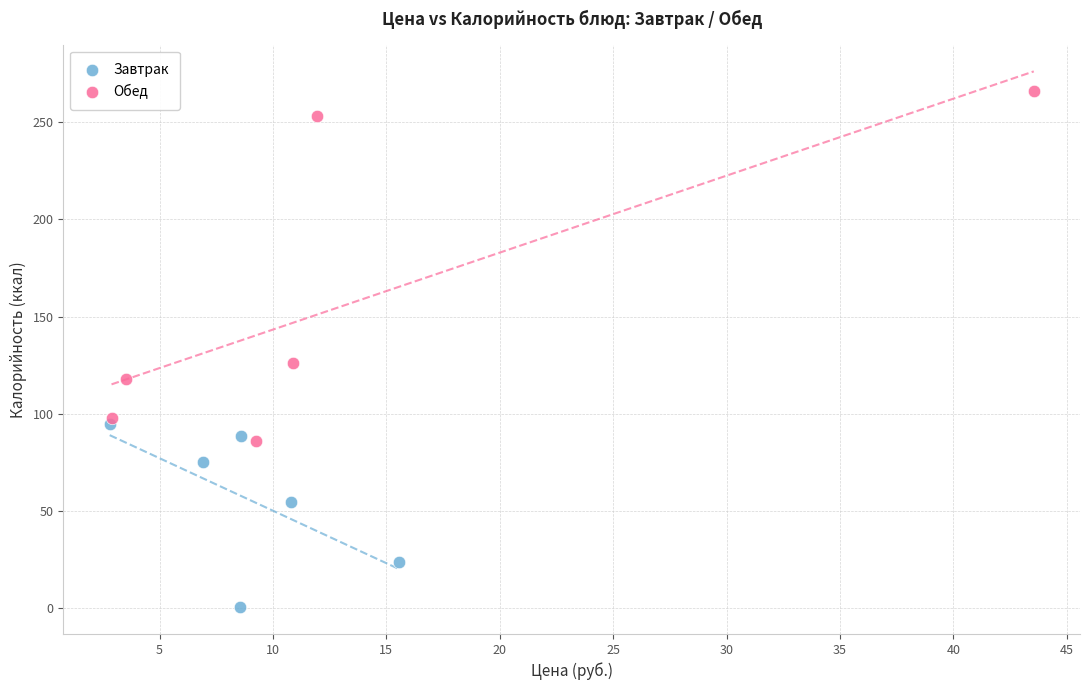

What are all the series names shown in the legend?

Завтрак, Обед